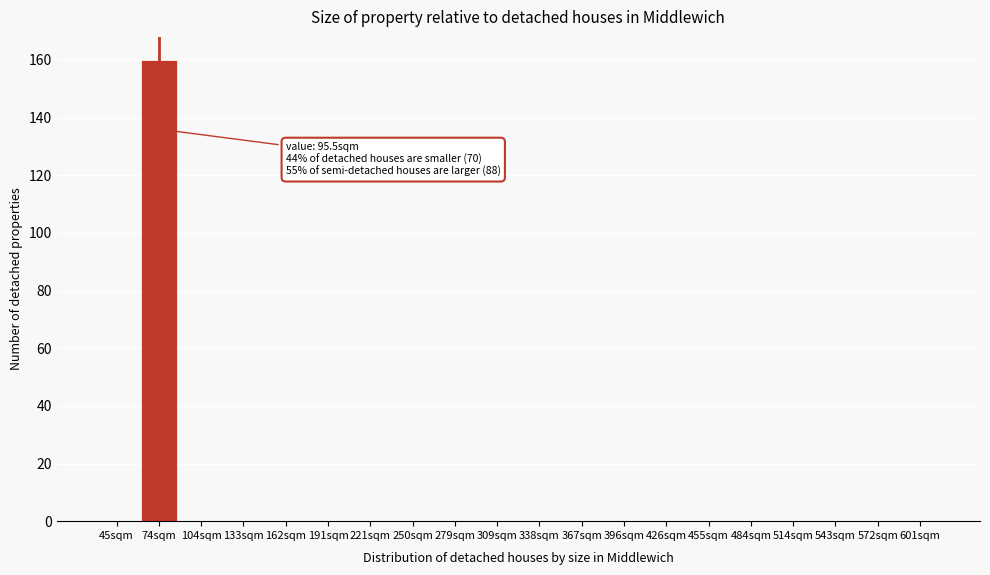

Reading left to right, extract all data points from this chart.

45sqm=0	74sqm=160	104sqm=0	133sqm=0	162sqm=0	191sqm=0	221sqm=0	250sqm=0	279sqm=0	309sqm=0	338sqm=0	367sqm=0	396sqm=0	426sqm=0	455sqm=0	484sqm=0	514sqm=0	543sqm=0	572sqm=0	601sqm=0